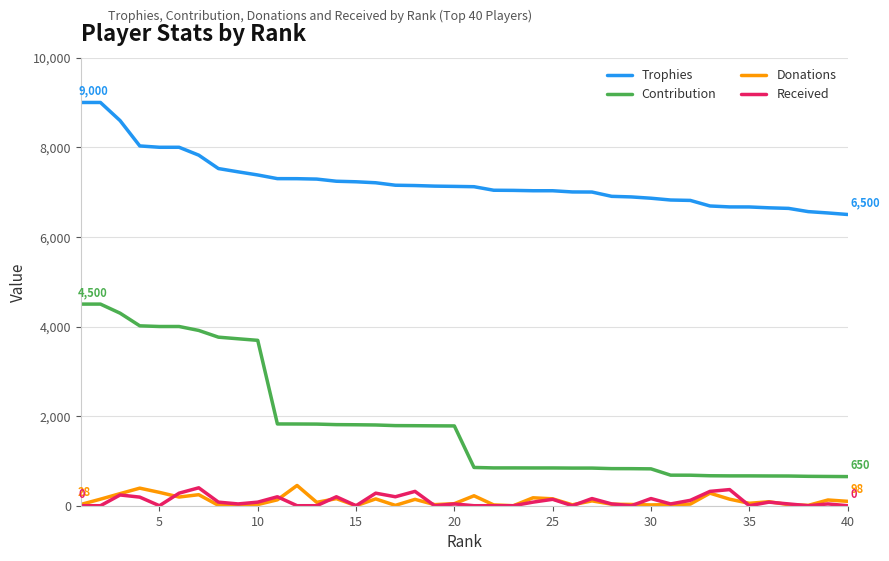

Which series ends up on top after the final intersection of Donations and Received?

Donations